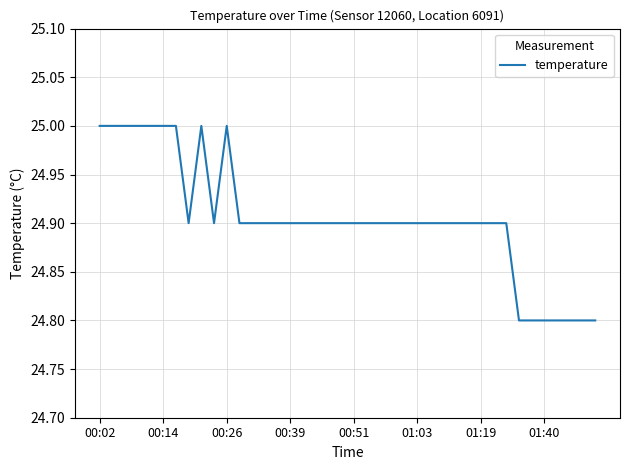

What is the minimum value shown in the chart?

24.8